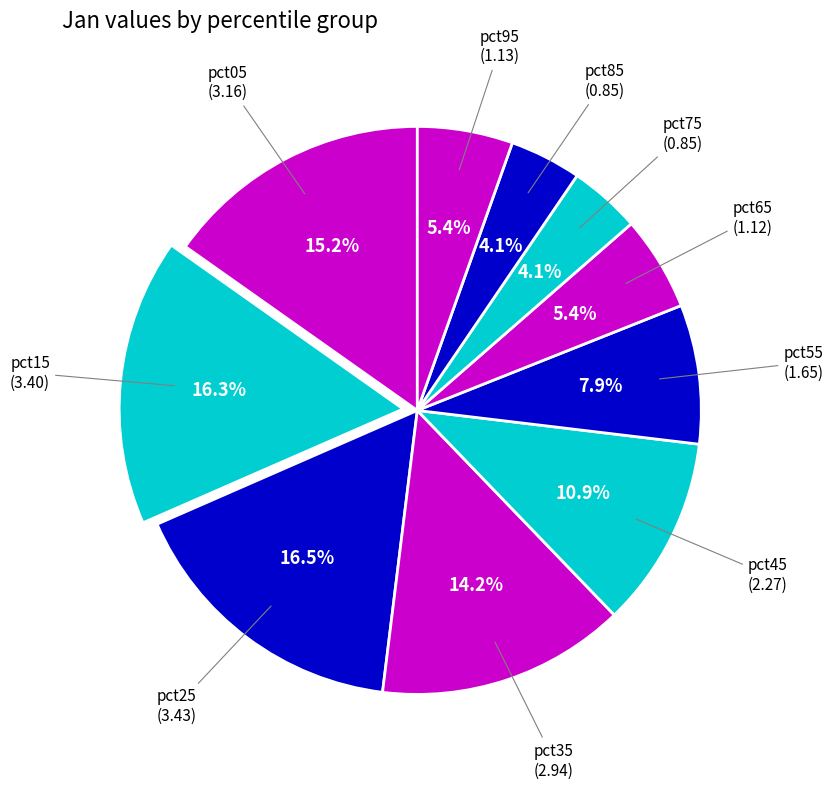

Count the number of slices in the pie.

10